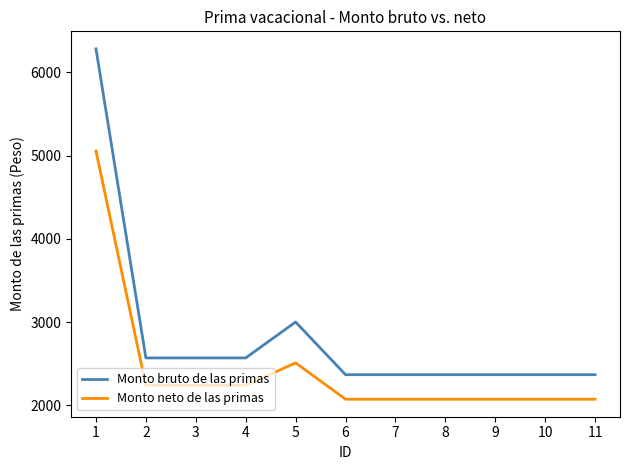

The value of Monto neto de las primas at 7 is 962.0. True or false?

False